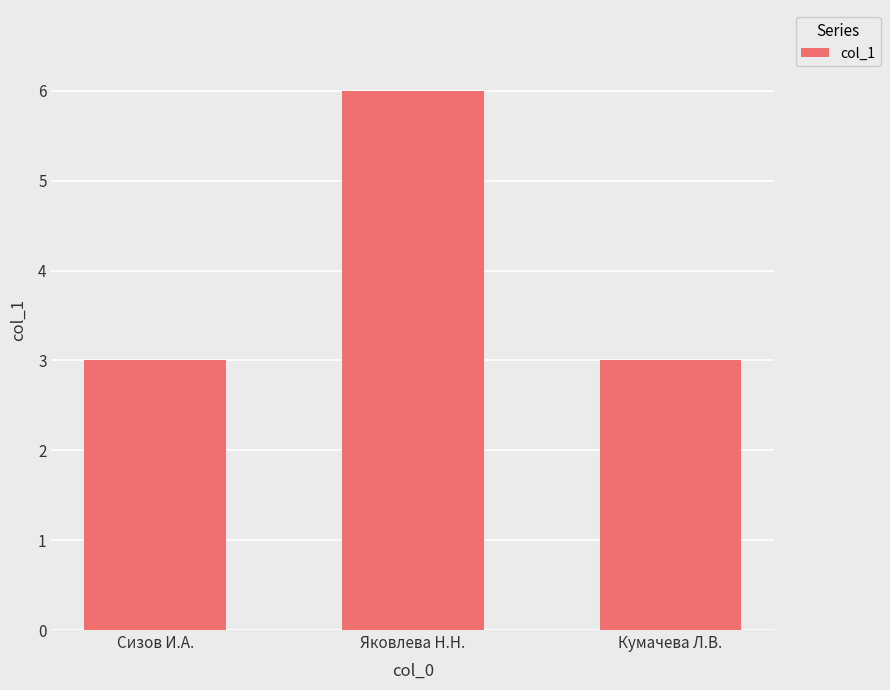

Count the number of categories in the chart.

3